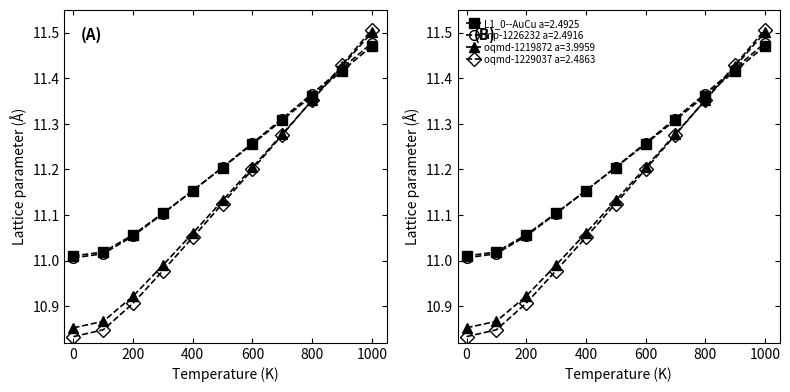

At which category is the sum across all series the highest?

1000.0